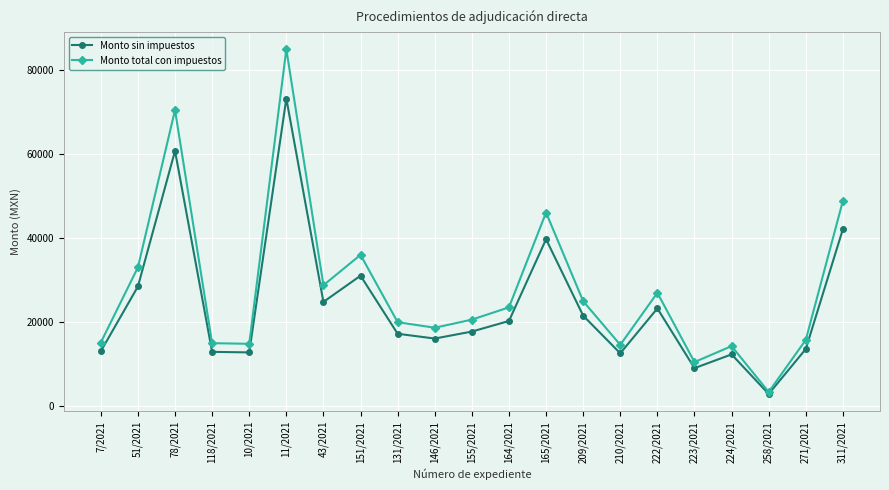

What is the total value across all series at 258/2021?

6276.9